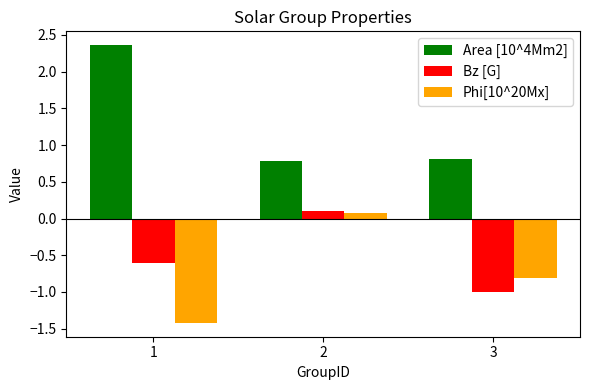

Which label corresponds to the smallest value in the chart?

1